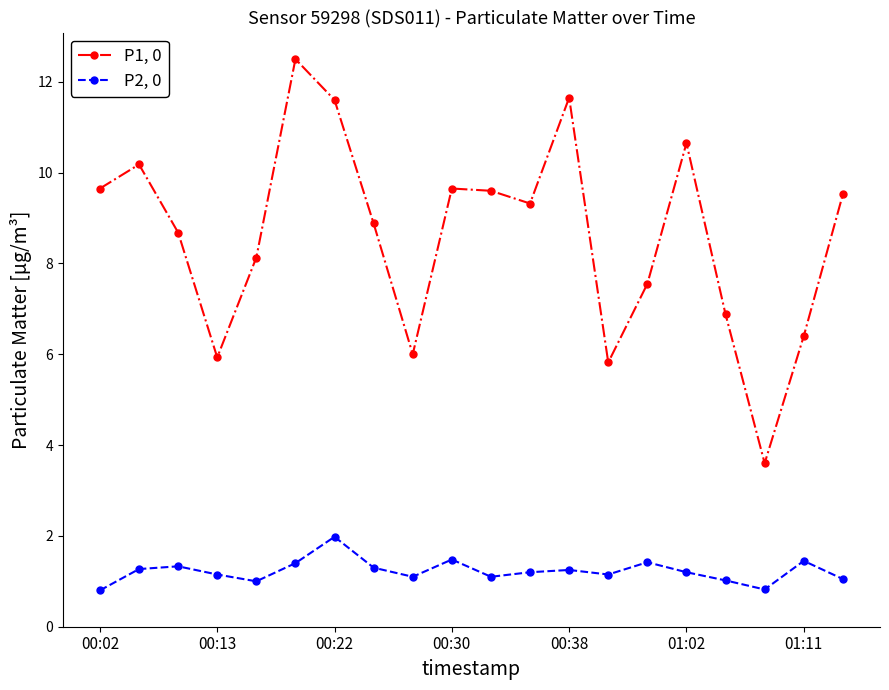

True or false: P2, 0 and P1, 0 cross at least once.

False